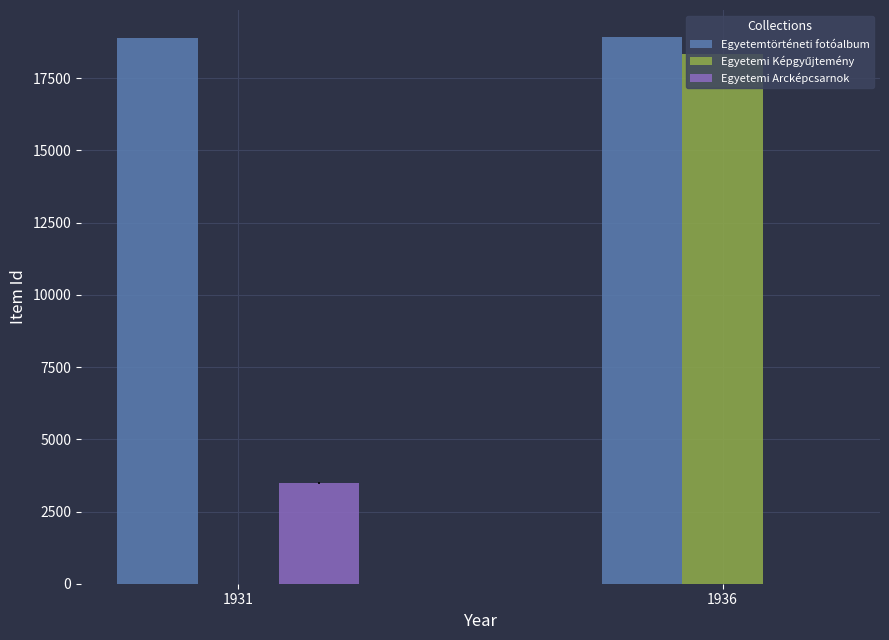

What is the sum of the Egyetemtörténeti fotóalbum values at 1931 and 1936?

37824.5